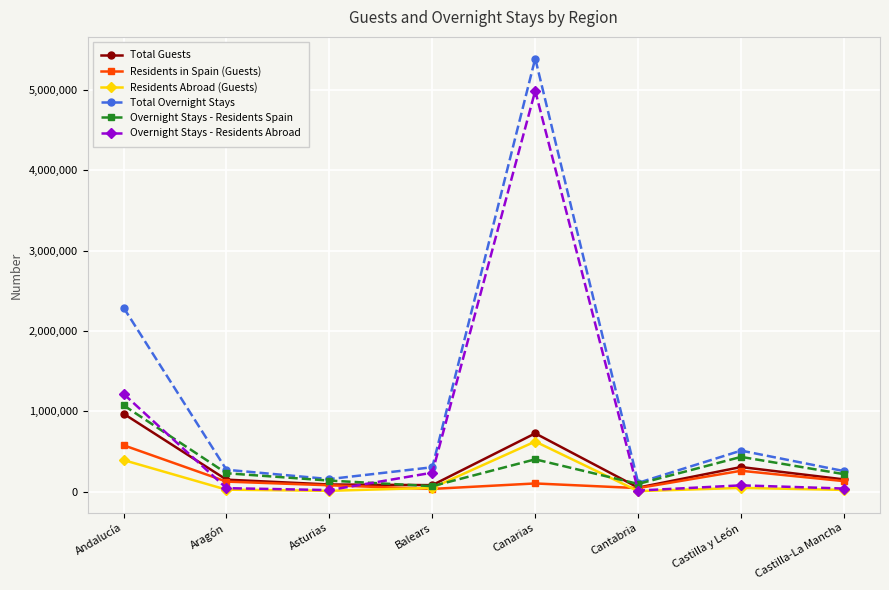

What is the maximum value for Residents in Spain (Guests)?

577248